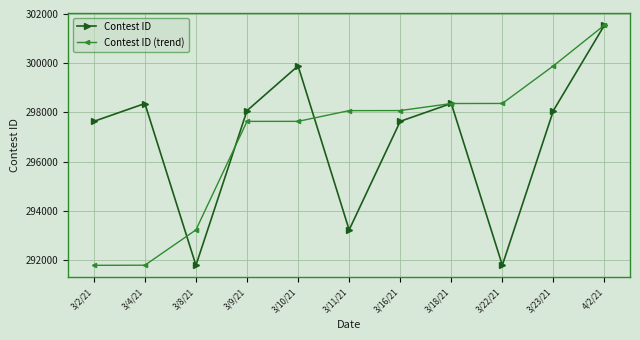

How many categories are shown in the chart?

11